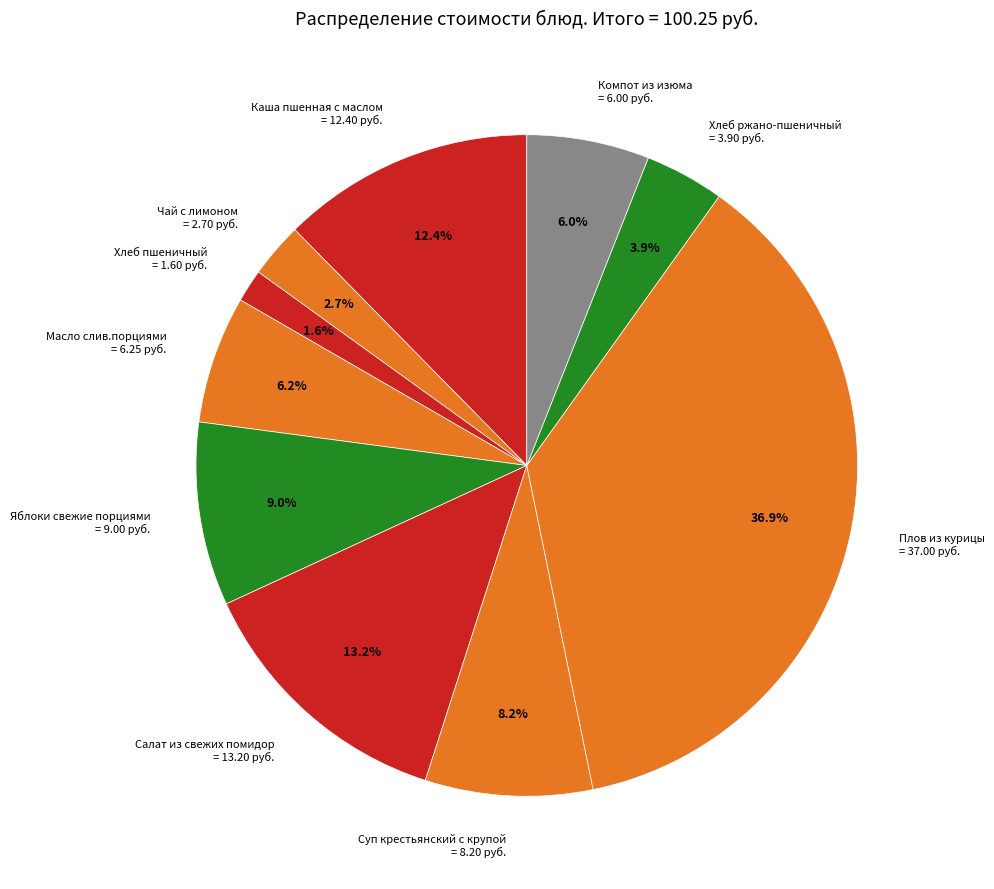

How many slices are in this pie chart?

10